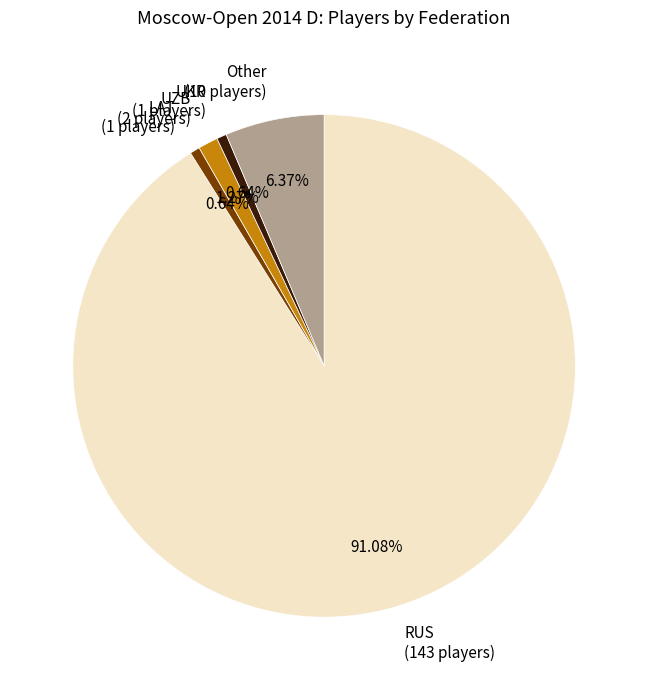

Does any single category account for the majority?

Yes